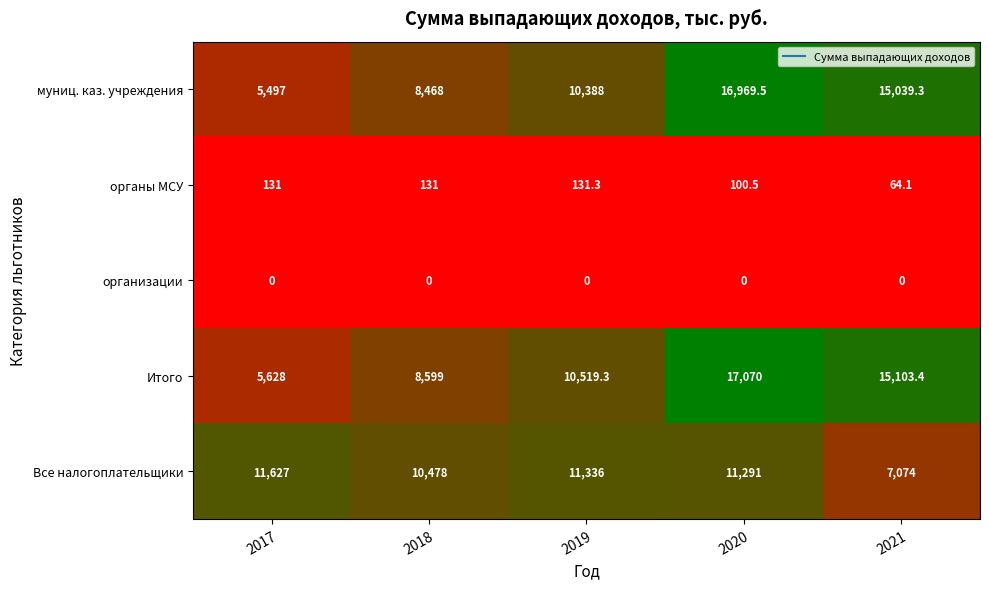

Reading left to right, transcribe all the data shown in this chart.

муниц. каз. учреждения: 5497.0	8468.0	10388.0	16969.5	15039.3
органы МСУ: 131.0	131.0	131.3	100.5	64.1
организации: 0.0	0.0	0.0	0.0	0.0
Итого: 5628.0	8599.0	10519.3	17070.0	15103.4
Все налогоплательщики: 11627.0	10478.0	11336.0	11291.0	7074.0